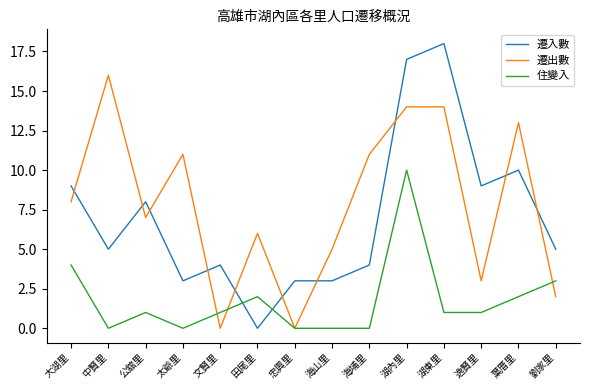

Rank the series by their maximum value, from lowest to highest.

住變入, 遷出數, 遷入數